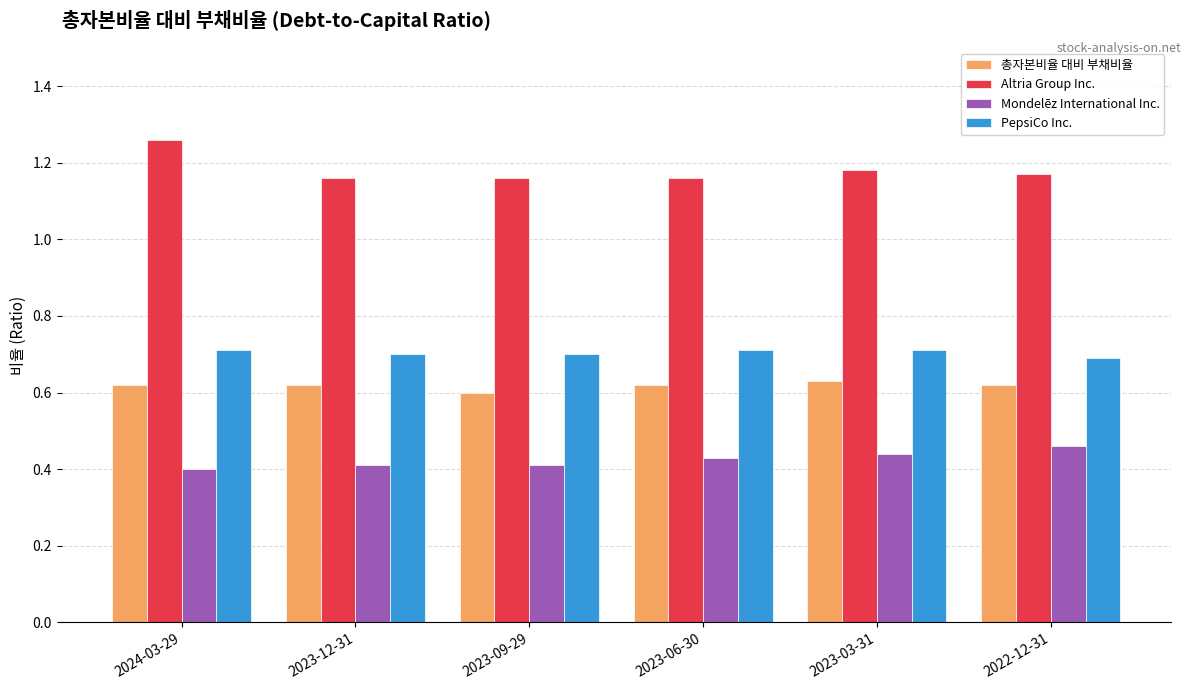

How many series are shown in this chart?

4